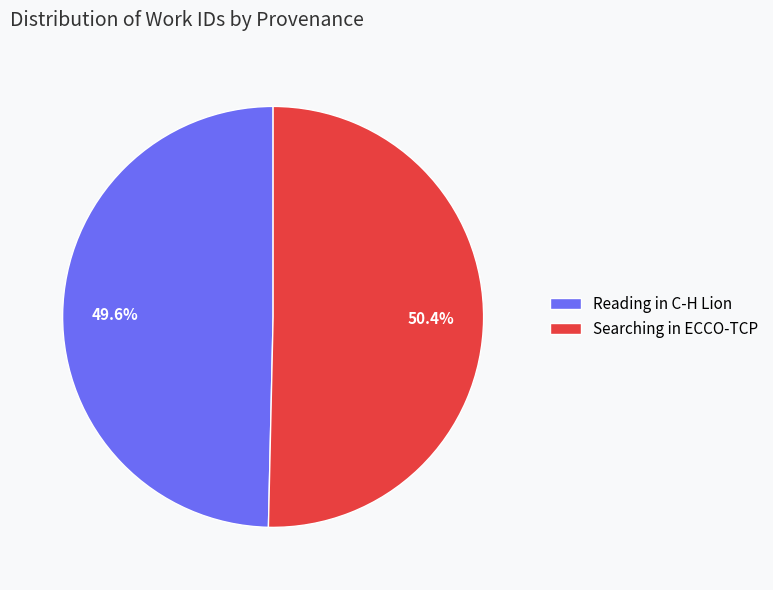

Rank the categories by value from highest to lowest.

Searching in ECCO-TCP, Reading in C-H Lion